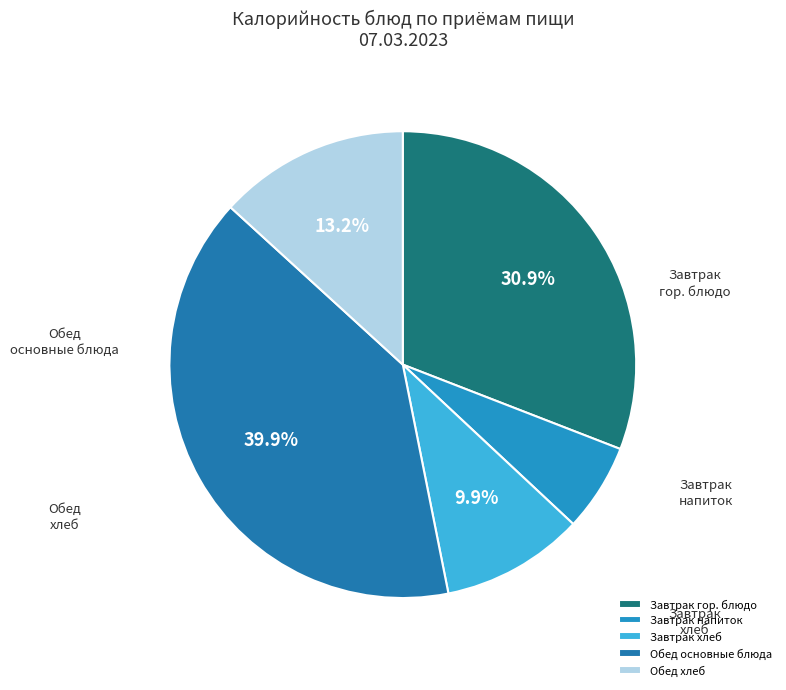

Is there any slice that represents more than half of the pie?

No